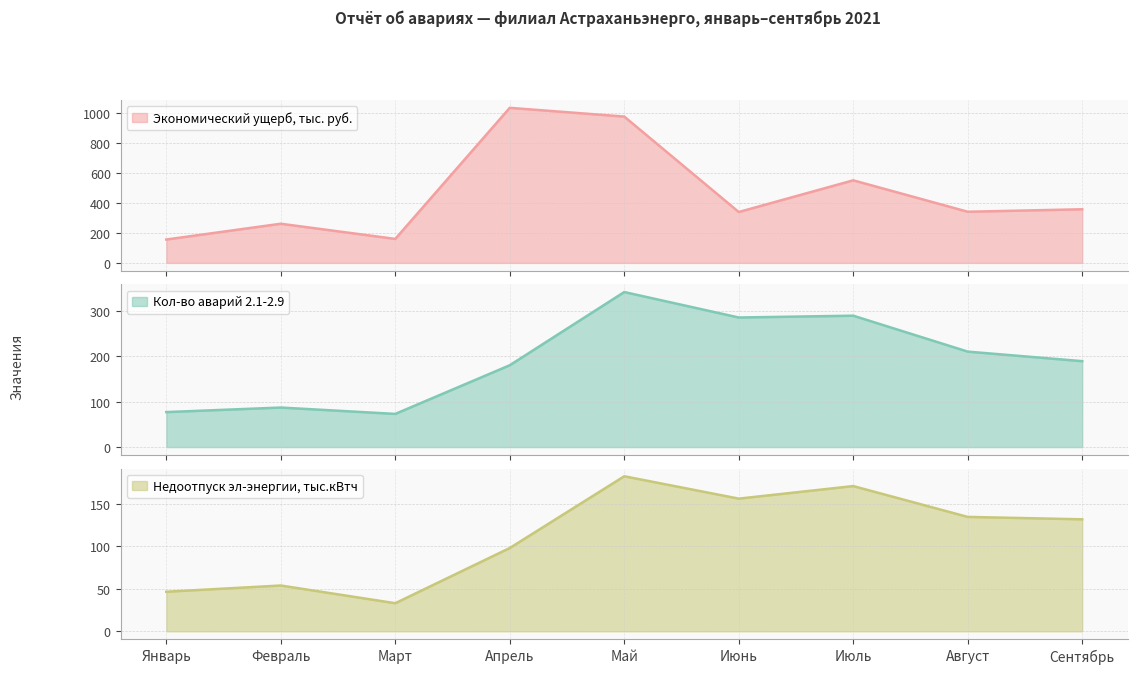

At which category does Кол-во аварий 2.1-2.9 reach its first local peak?

Февраль